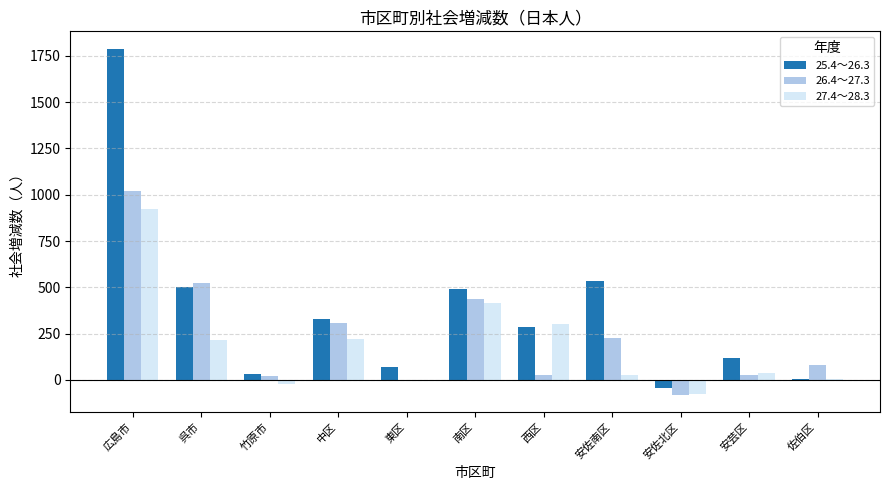

The 27.4～28.3 series shows 300 at 西区. True or false?

True